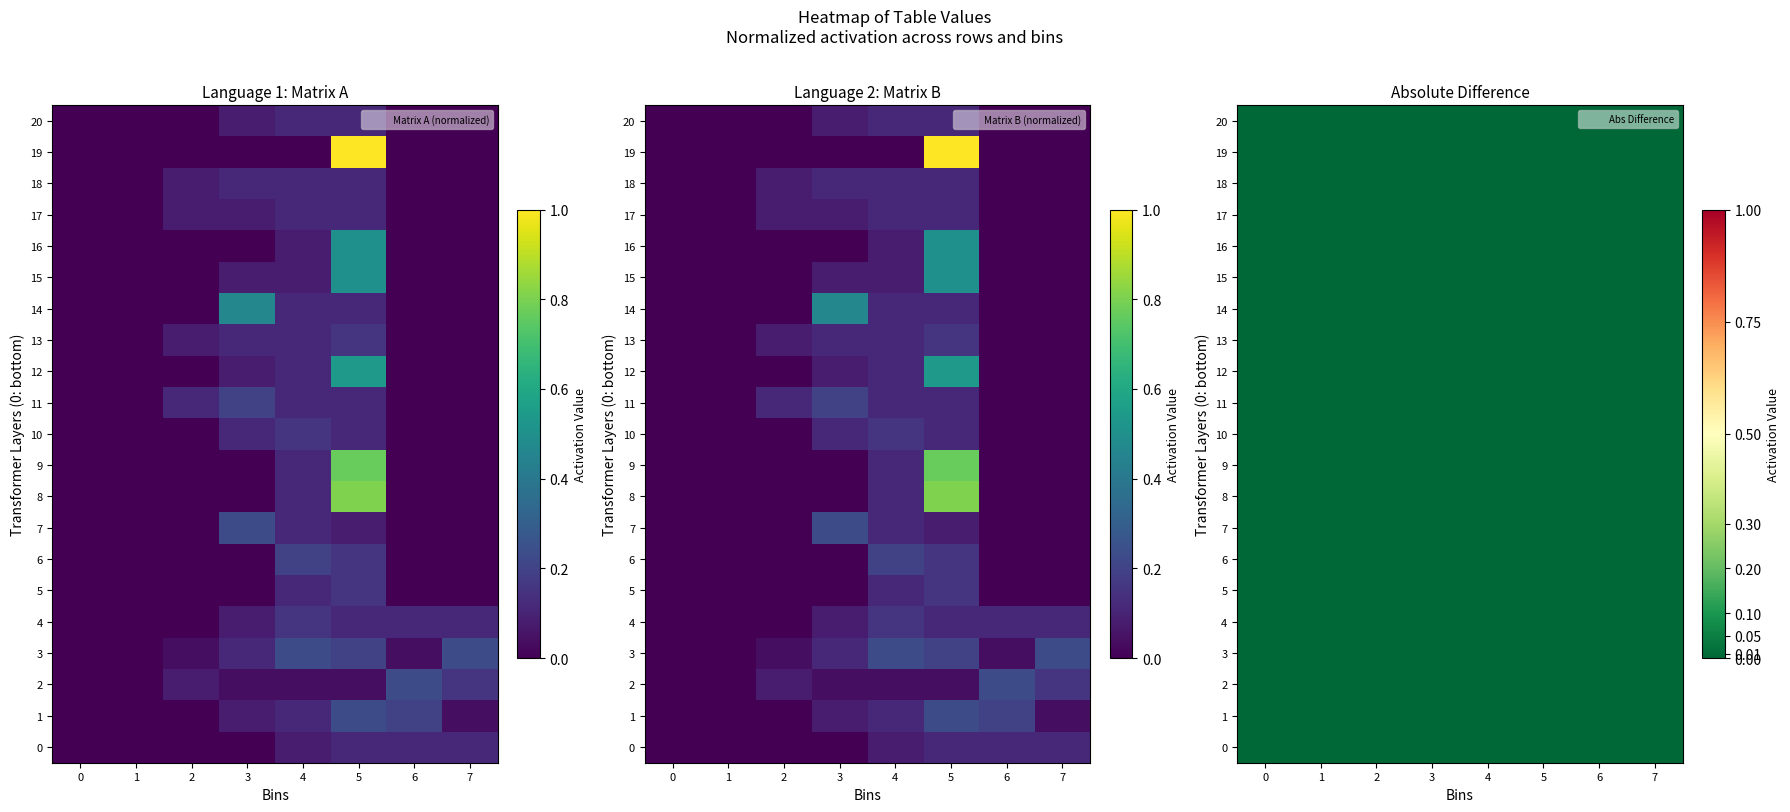

At which label does row14 reach its peak?

3